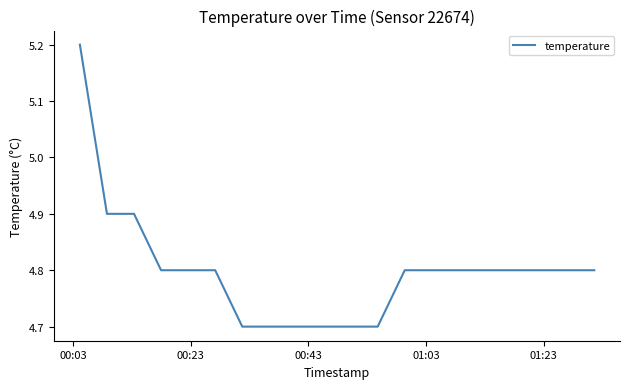

What is the smallest value displayed?

4.7